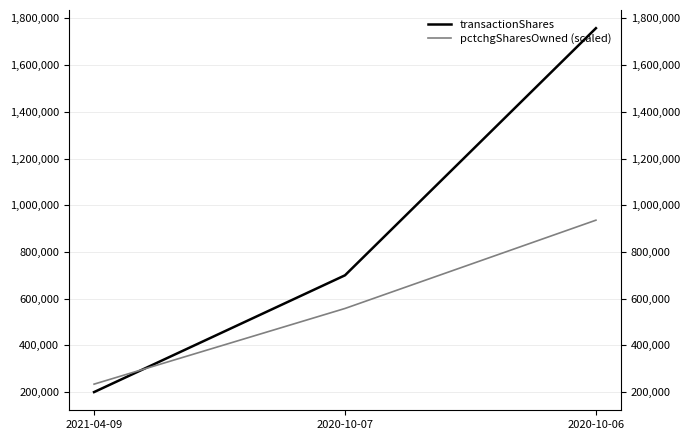

Reading left to right, extract all data points from this chart.

transactionShares: 200000	700000	1757942
pctchgSharesOwned (scaled): 234000	558000	936000